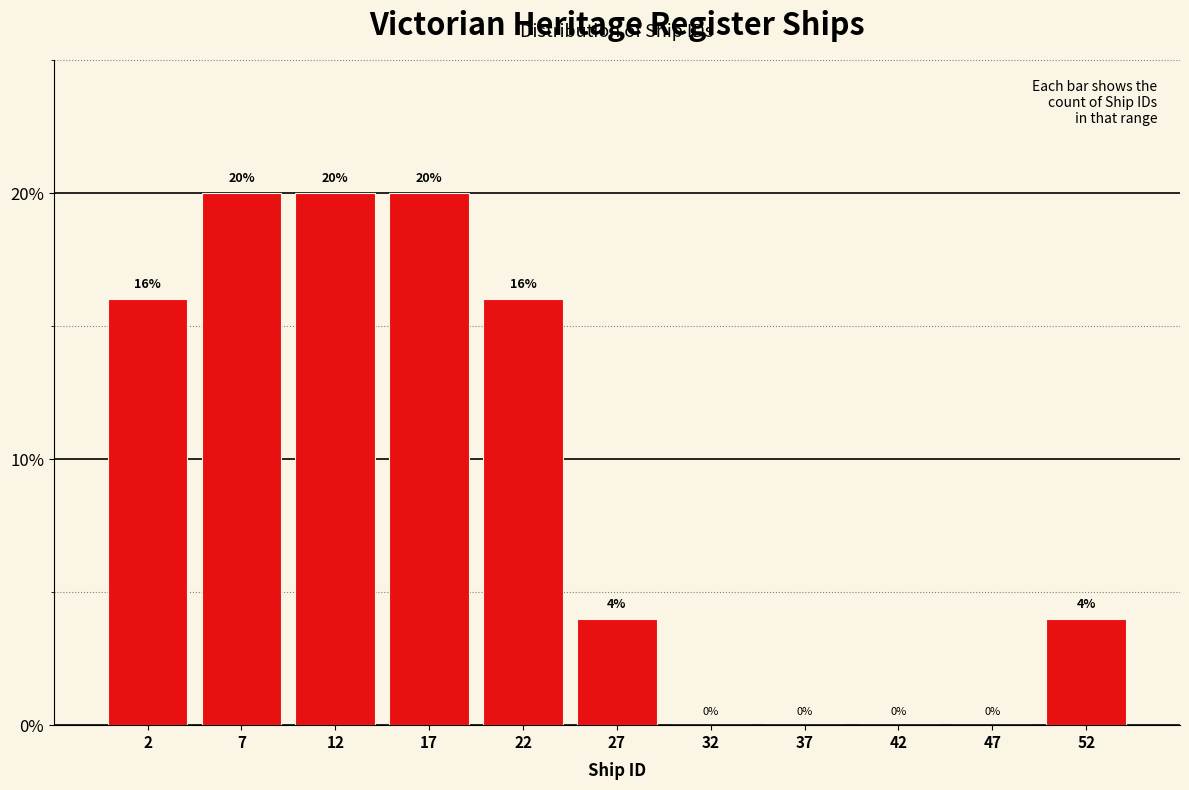

Reading left to right, transcribe this chart: for each bar, give the range it covers on the x-axis and its height.

0 to 5: 16
5 to 10: 20
10 to 15: 20
15 to 20: 20
20 to 25: 16
25 to 30: 4
30 to 35: 0
35 to 40: 0
40 to 45: 0
45 to 50: 0
50 to 55: 4